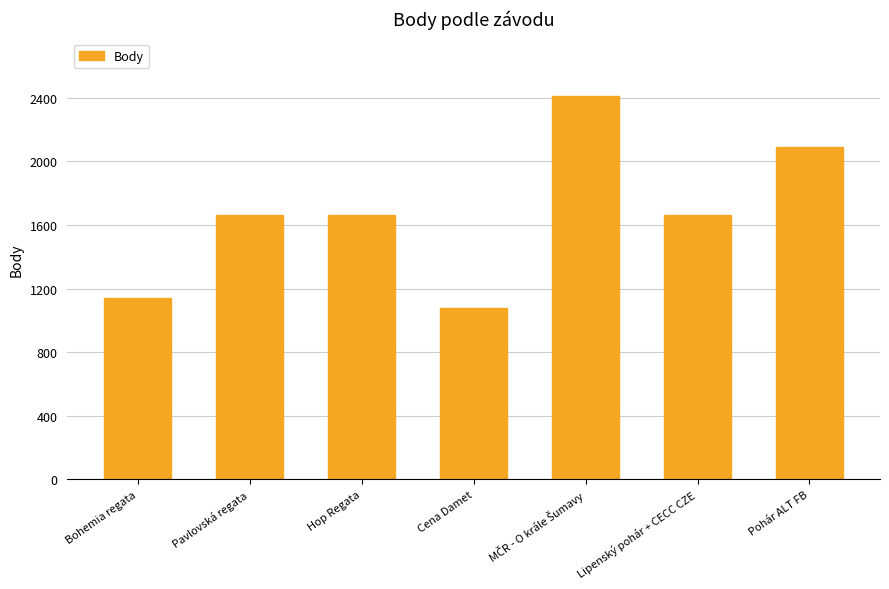

What is the value of the 1st bar from the left?

1139